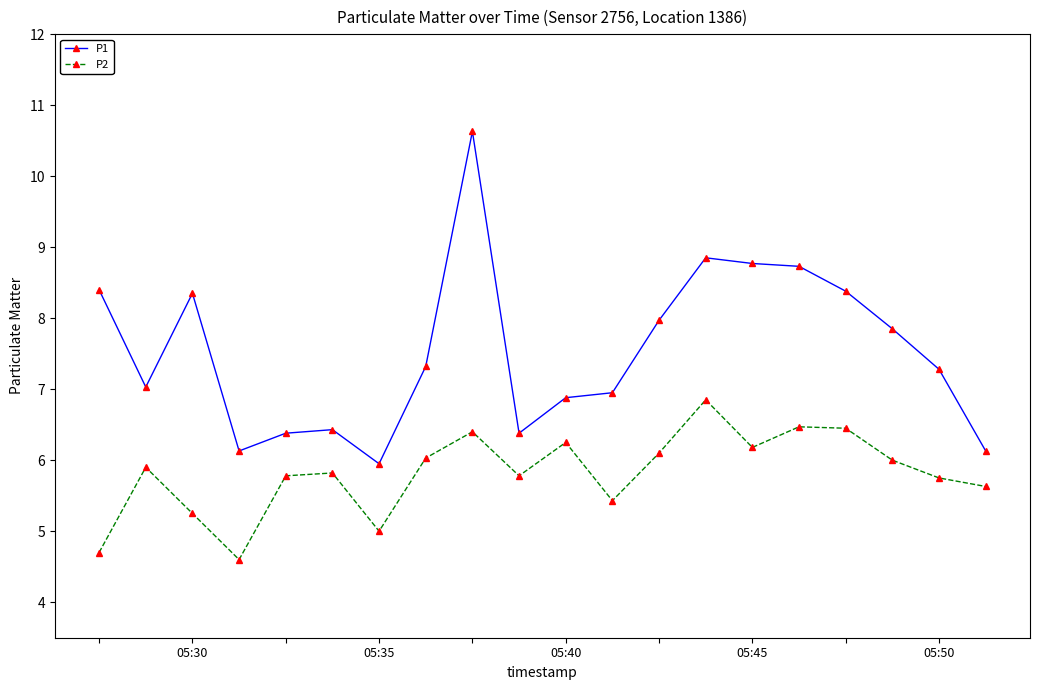

Which series has the largest total across all categories?

P1